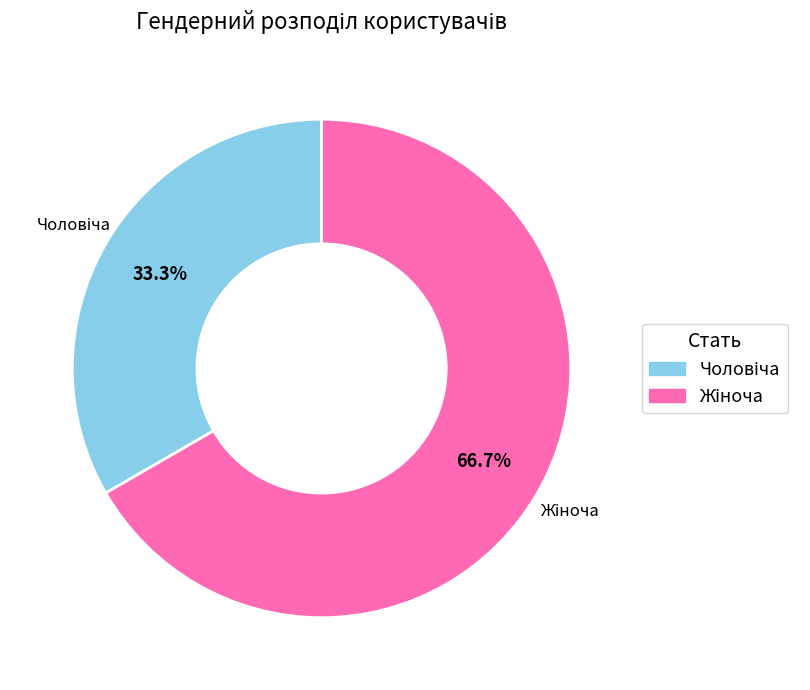

Is there a majority slice in this chart?

Yes